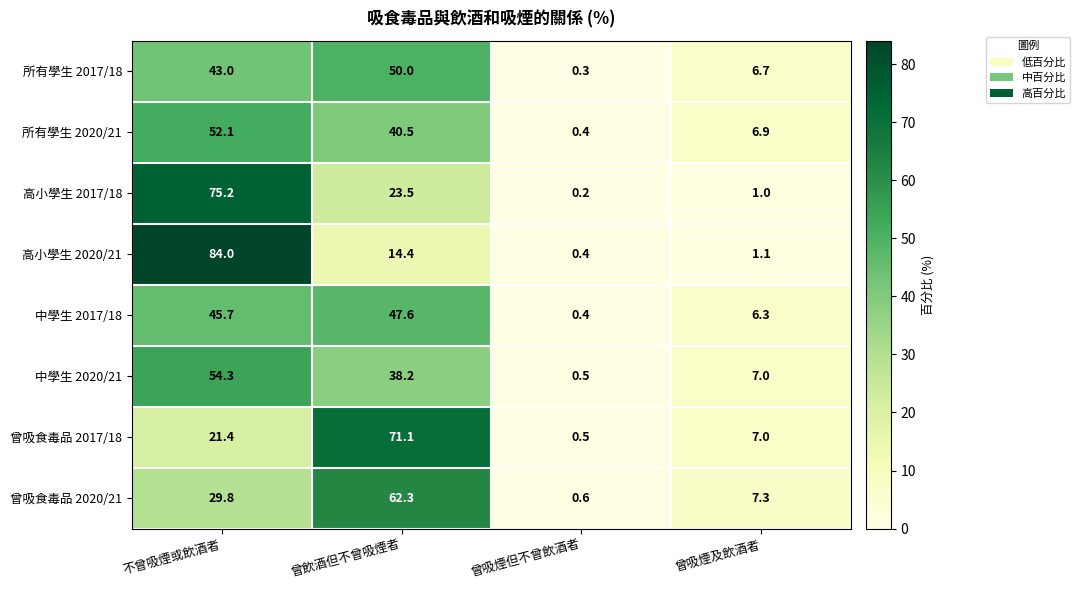

Where is 曾吸食毒品 2020/21 nearest to the value 31?

不曾吸煙或飲酒者